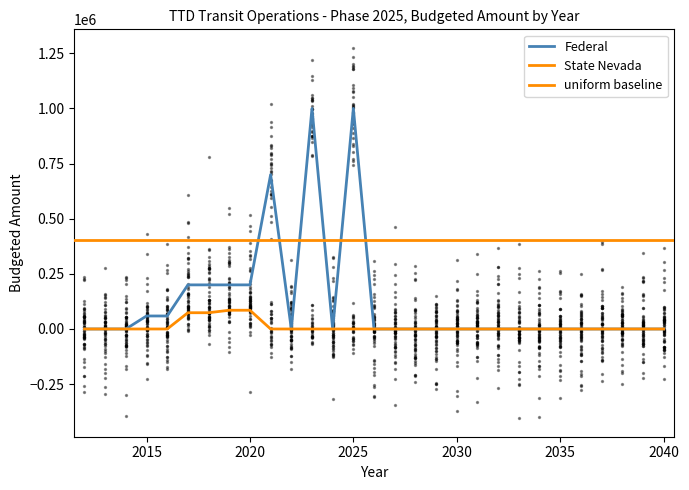

Which series reaches the minimum Y coordinate?

Federal